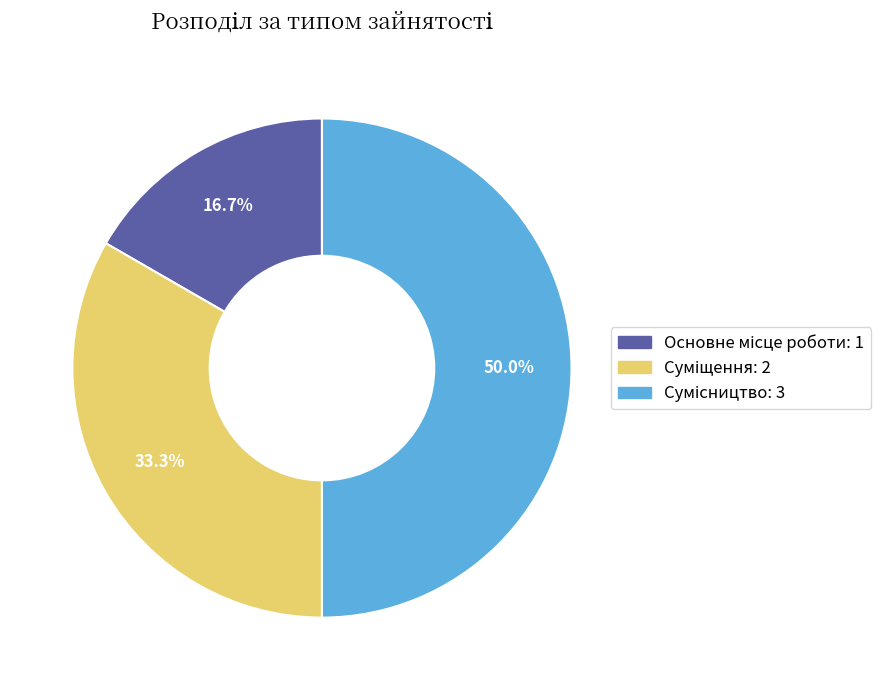

Is it true that Основне місце роботи is 22% of the pie?

False